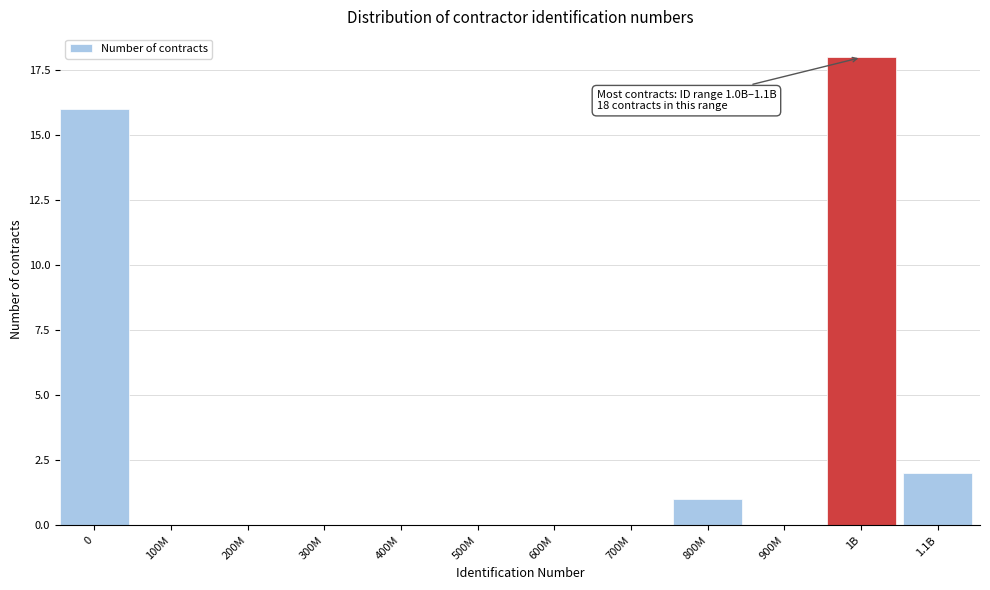

Reading left to right, extract all data points from this chart.

0=16	100M=0	200M=0	300M=0	400M=0	500M=0	600M=0	700M=0	800M=1	900M=0	1B=18	1.1B=2